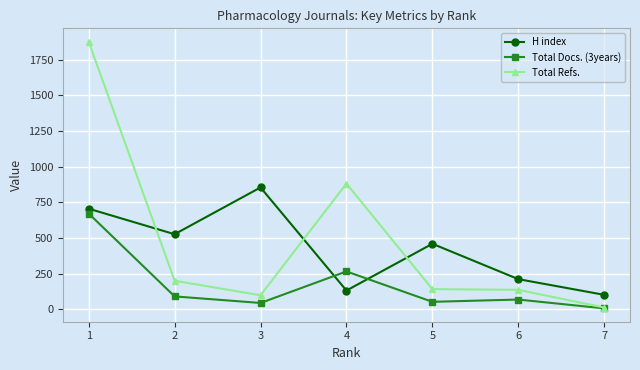

Which series has the widest spread of values?

Total Refs.